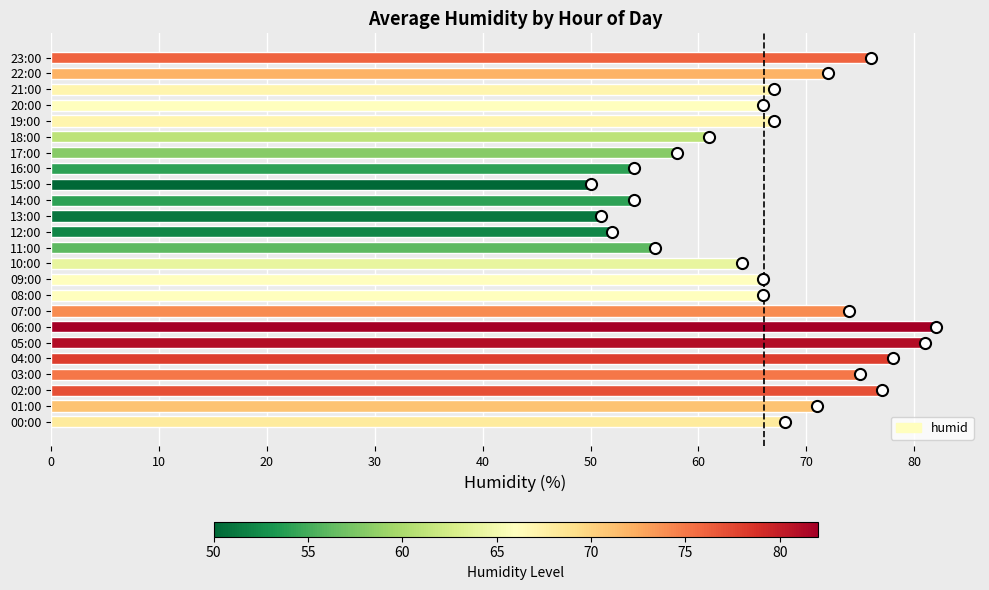

What is the greatest value displayed?

82